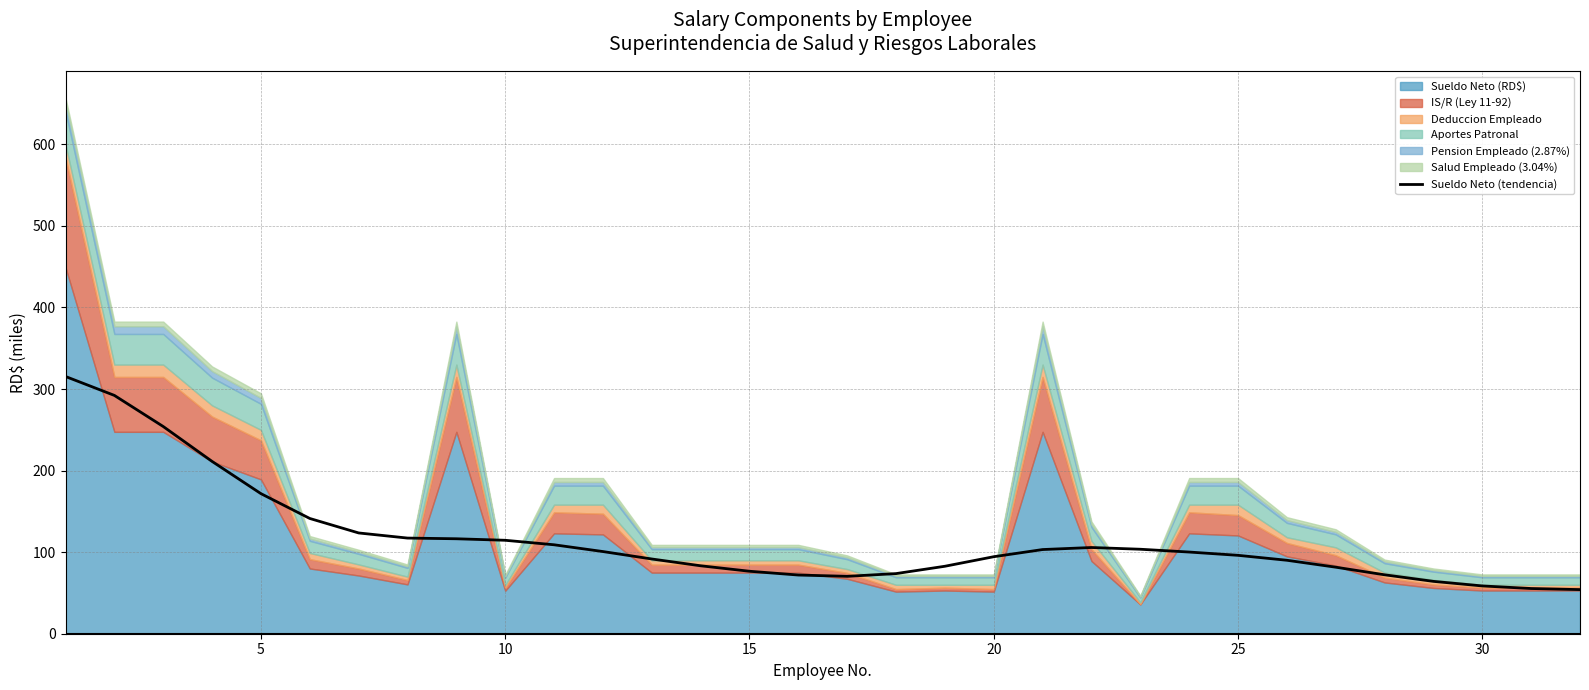

What is the difference between the maximum and minimum values?

261.3